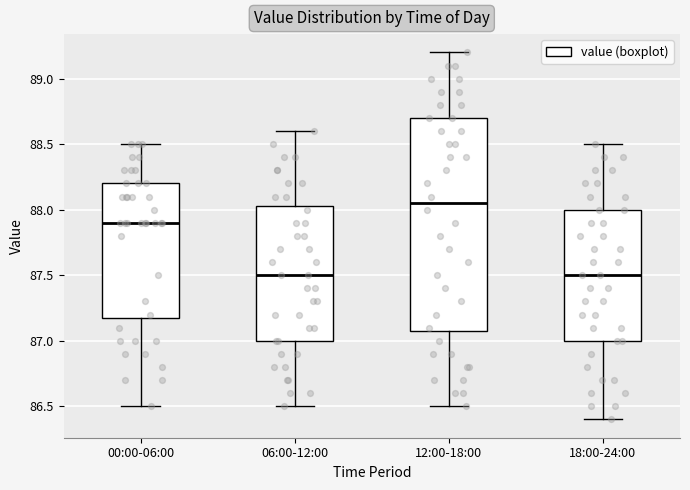

Which box is the tallest, from its lower edge to its upper edge?

12:00-18:00